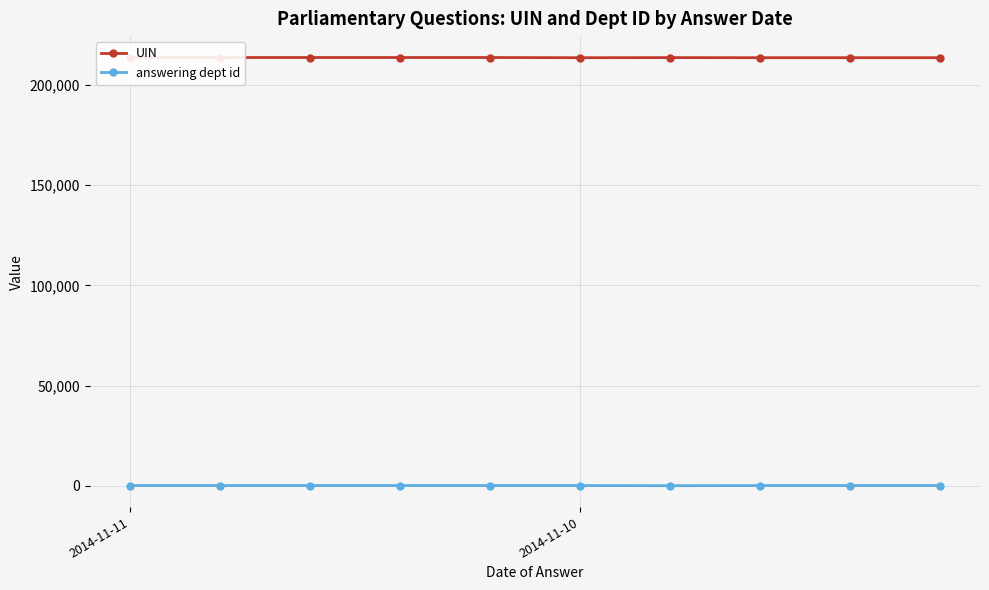

What is the average value of the UIN series?

213653